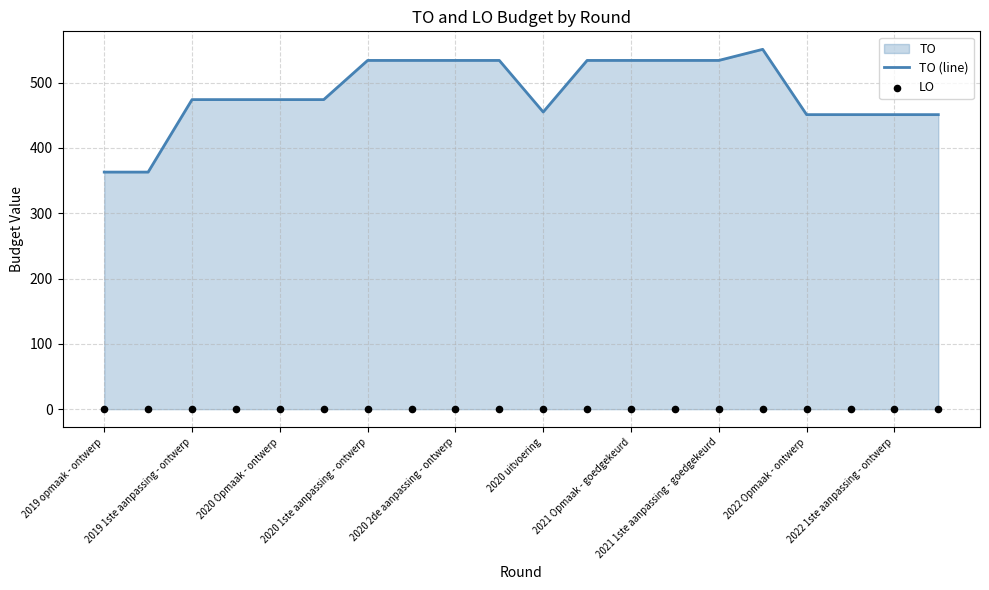

What is the total value across all series at 2019 opmaak - ontwerp?

363